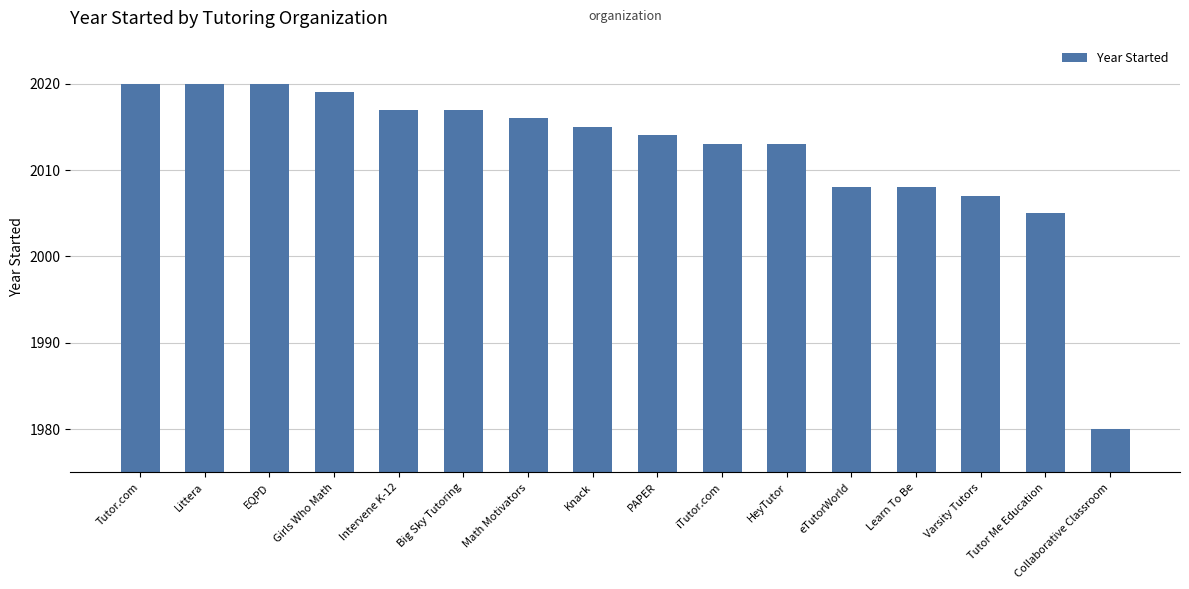

What is the label of the 9th bar from the left?

PAPER